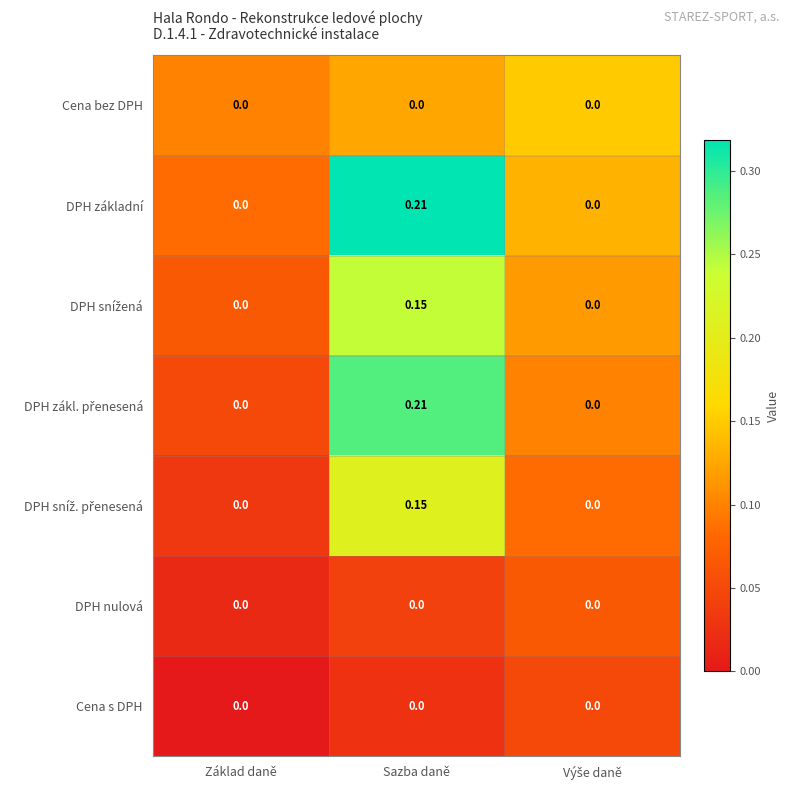

At which category is the sum across all series the highest?

Sazba daně